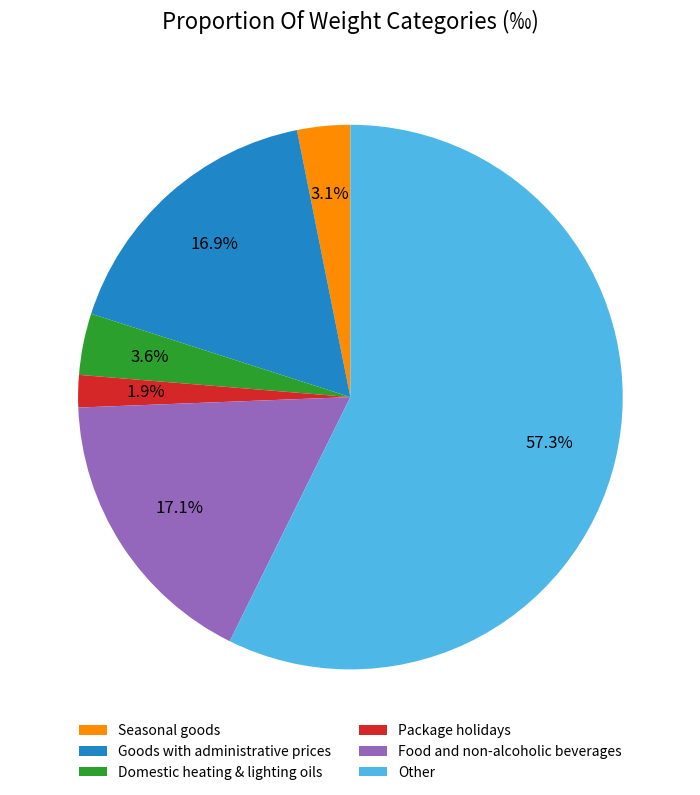

How many segments does this pie chart have?

6